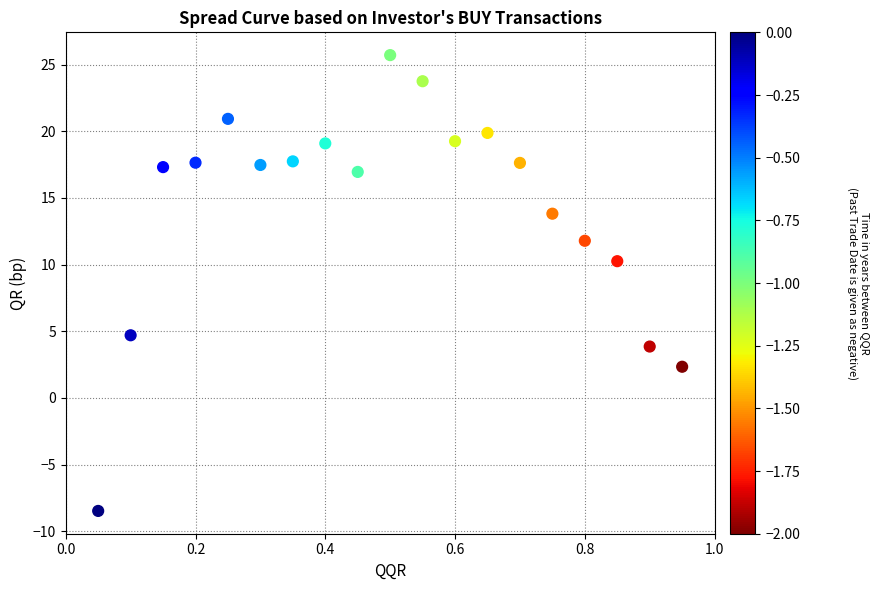

What is the range of Y values (max minus min)?

34.2